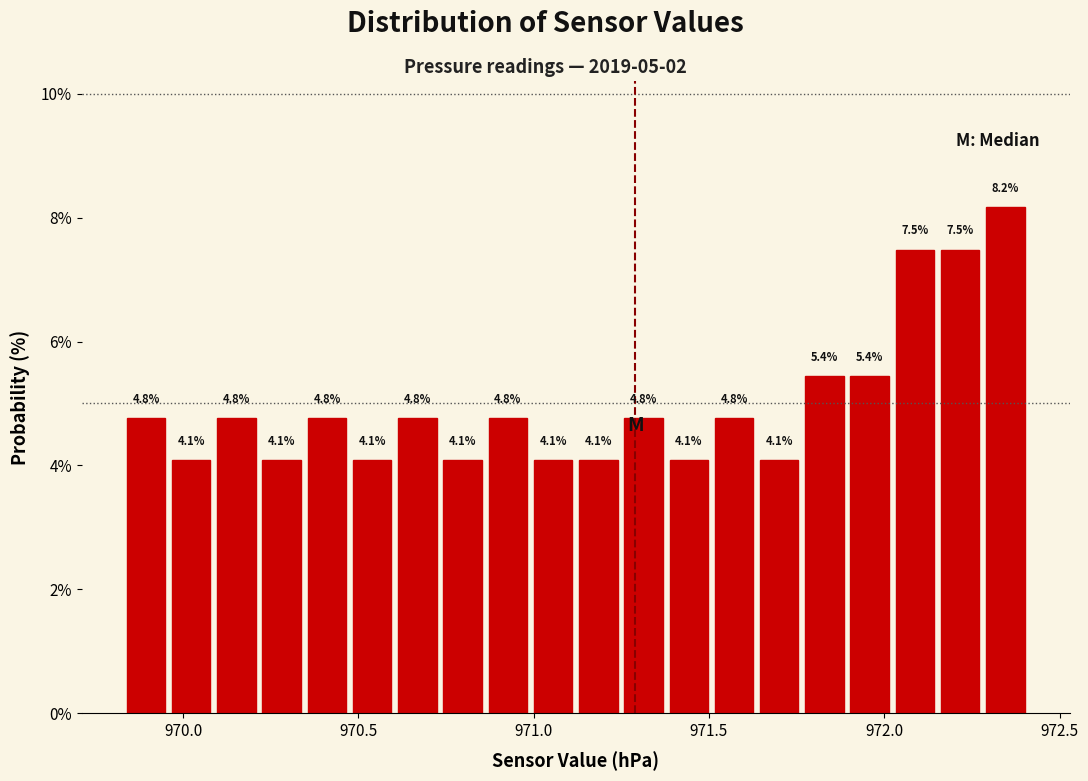

Read against the x-axis, roughly where is the centre of the tallest bar?

972.35